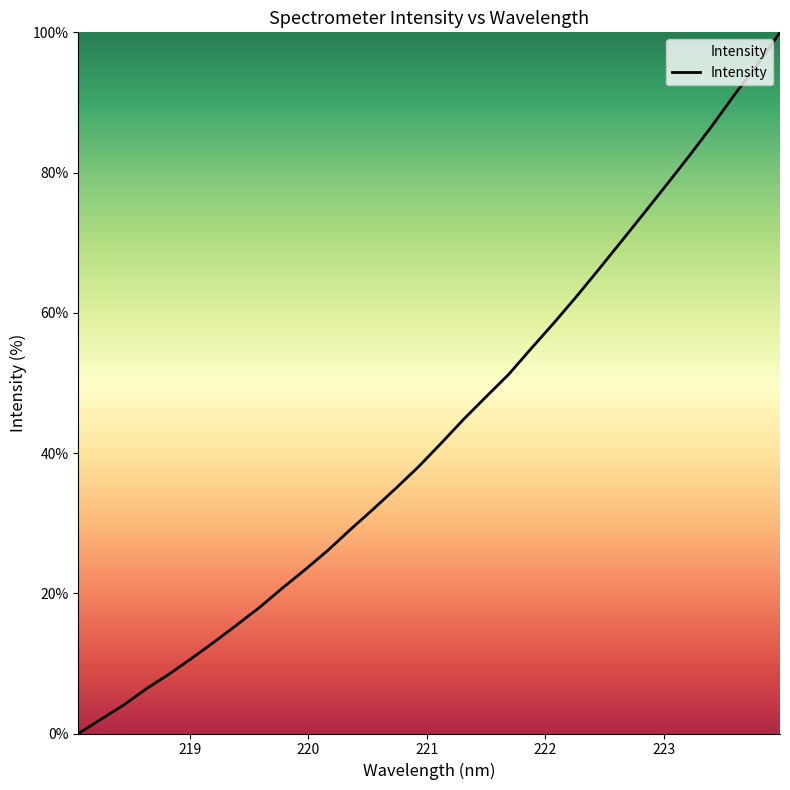

Count the number of categories in the chart.

32